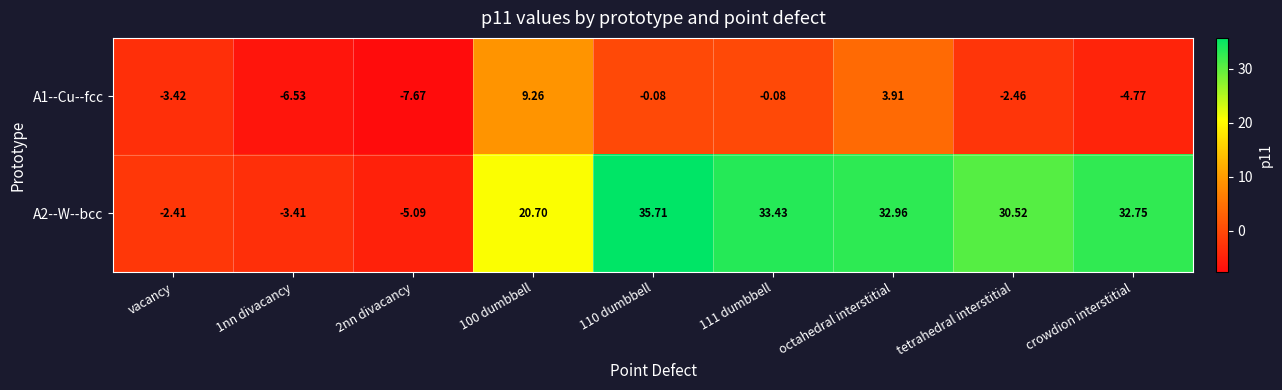

Is the value of A2--W--bcc at 1nn divacancy greater than the value of A1--Cu--fcc at crowdion interstitial?

Yes